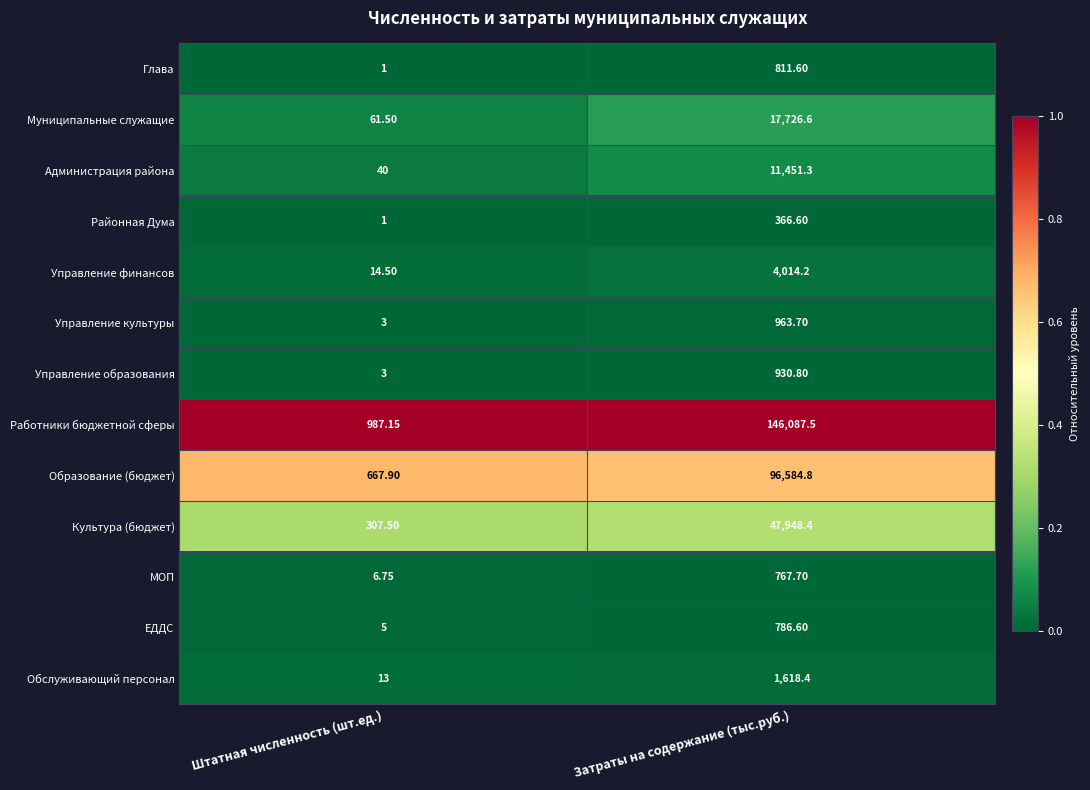

Where does the Культура (бюджет) series first go above 47948?

Затраты на содержание (тыс.руб.)